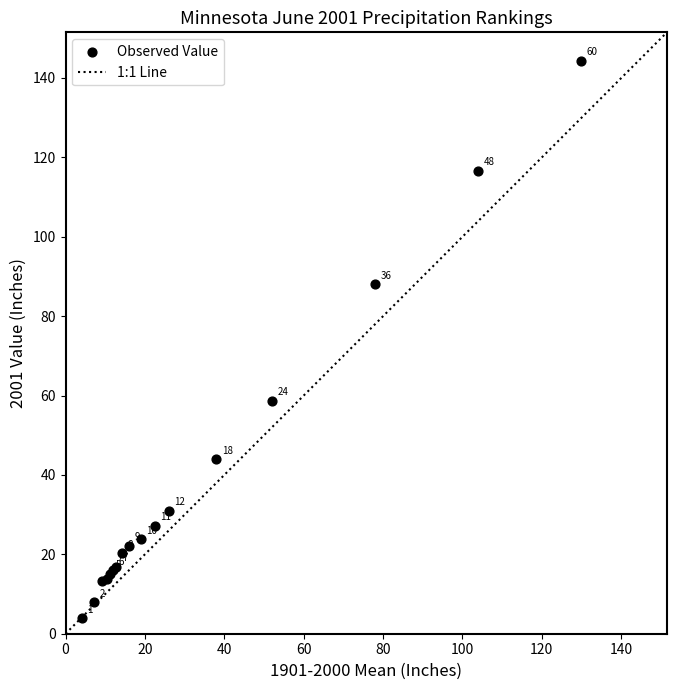

What Y value in the scatter plot is closest to 74?

88.1